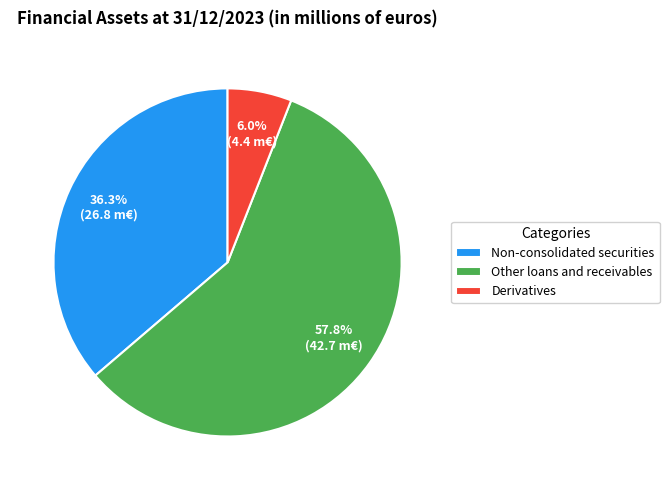

Is the sum of Other loans and receivables and Non-consolidated securities greater than half?

Yes